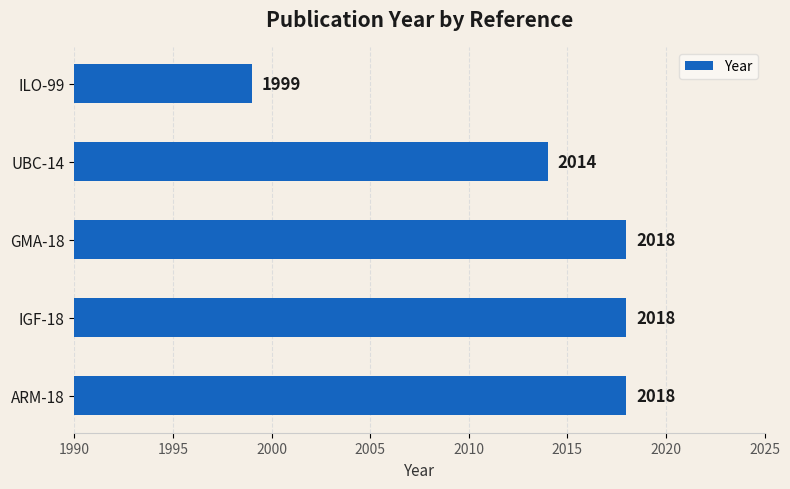

Are the bars horizontal?

Yes